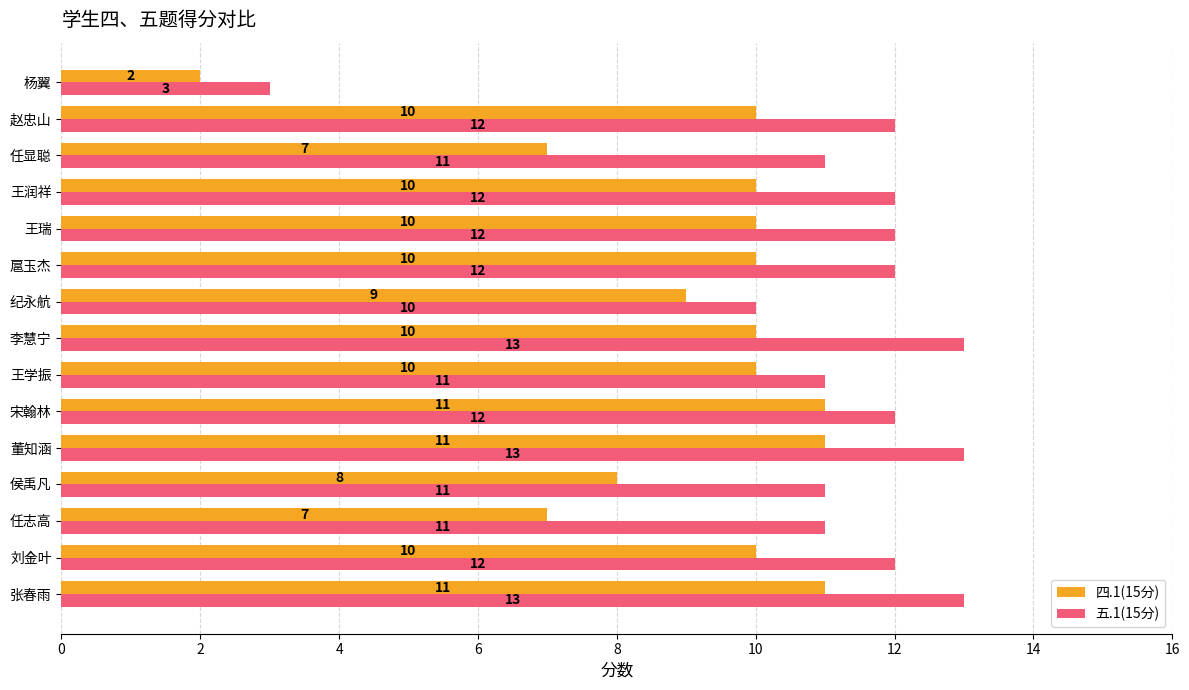

Rank the series at 李慧宁 from highest to lowest value.

五.1(15分), 四.1(15分)